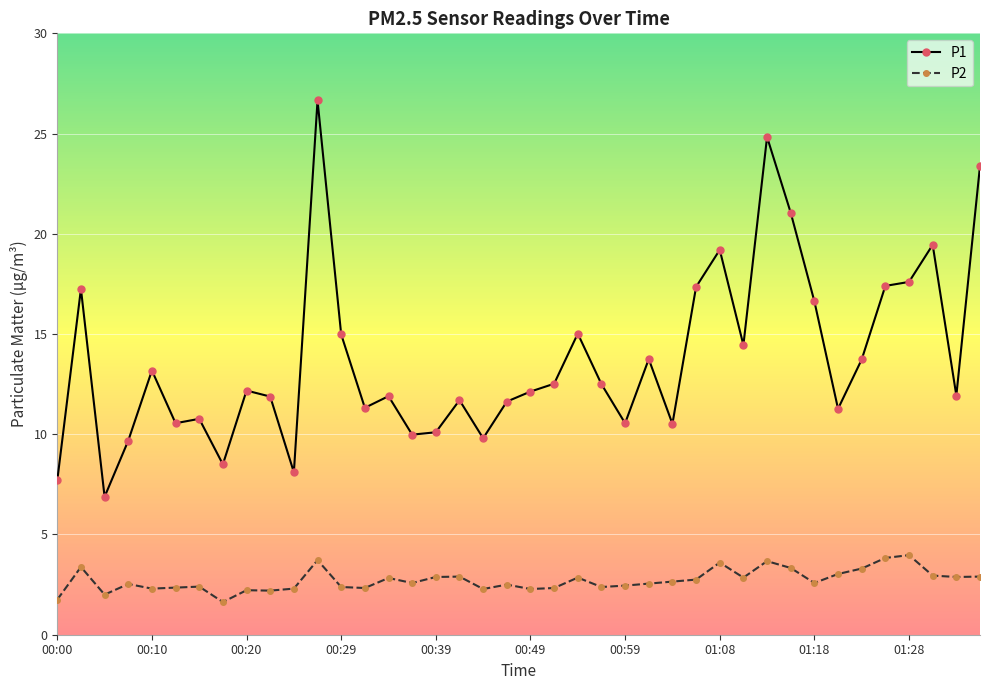

What is the minimum value for P2?

1.6